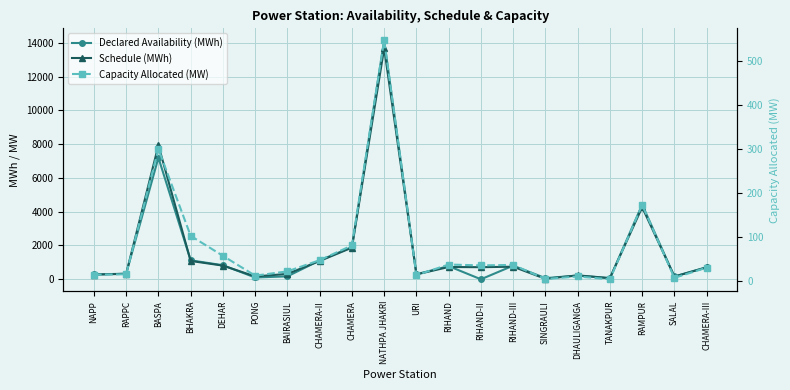

Is it true that Schedule (MWh) equals 273.4 at PONG?

False